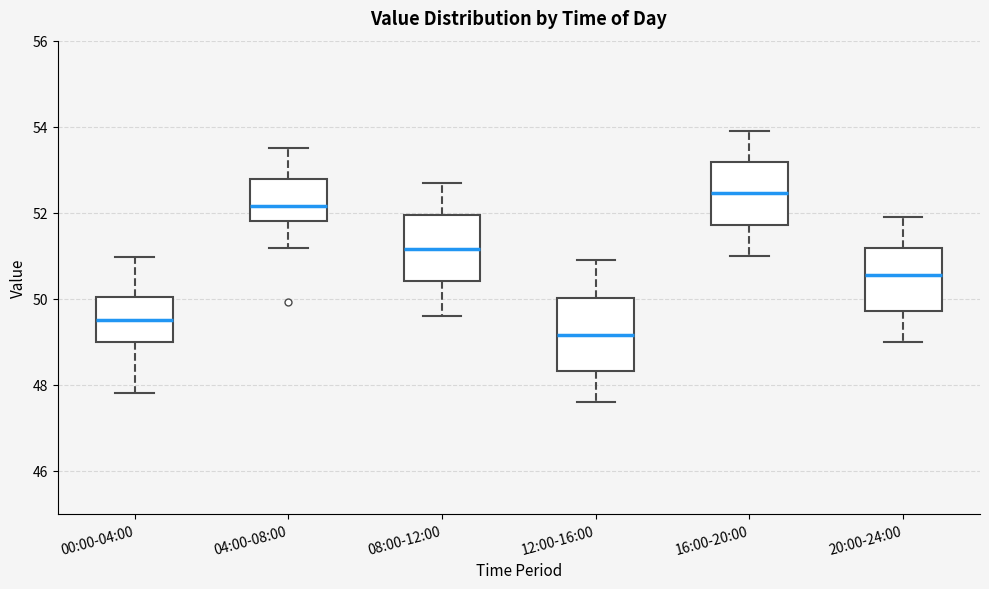

Which box's median line is the highest?

16:00-20:00